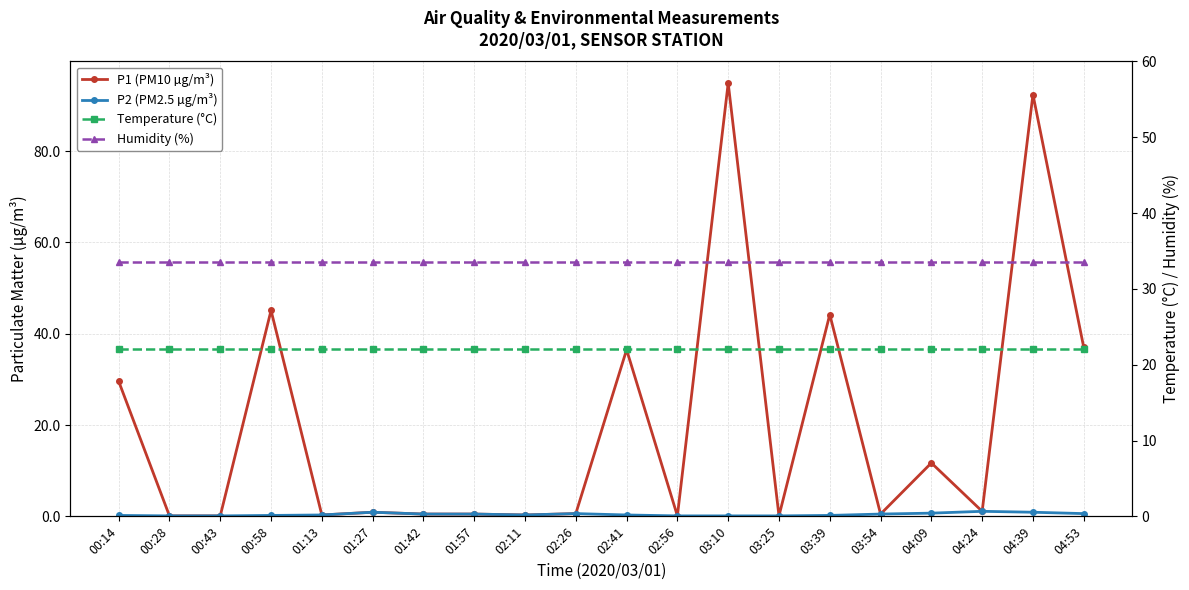

What value does the Temperature (°C) series have at 00:58?

22.1